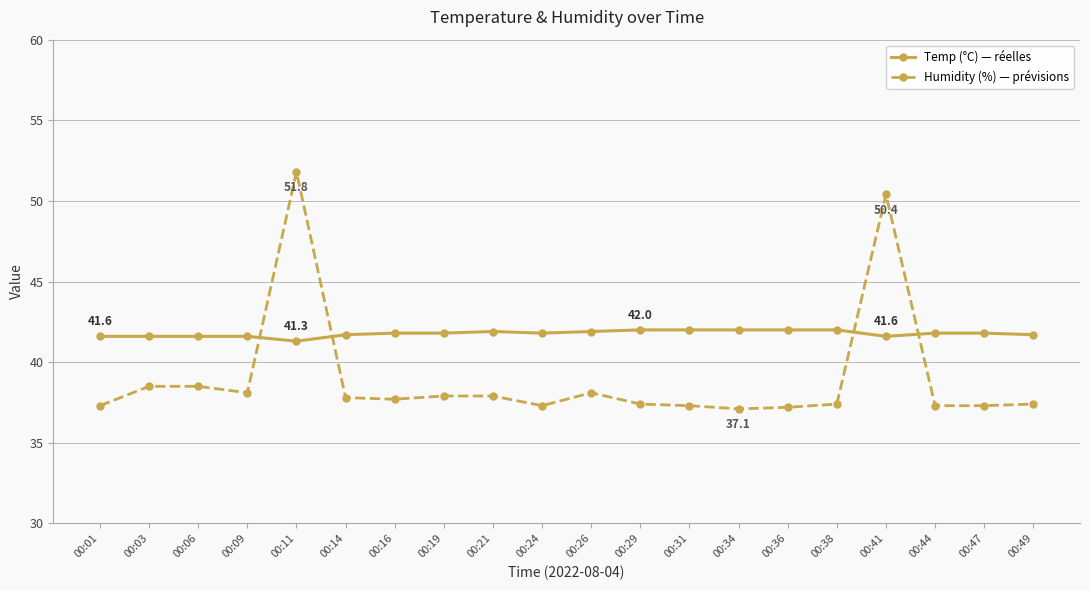

What is the total value across all series at 00:09?

79.7